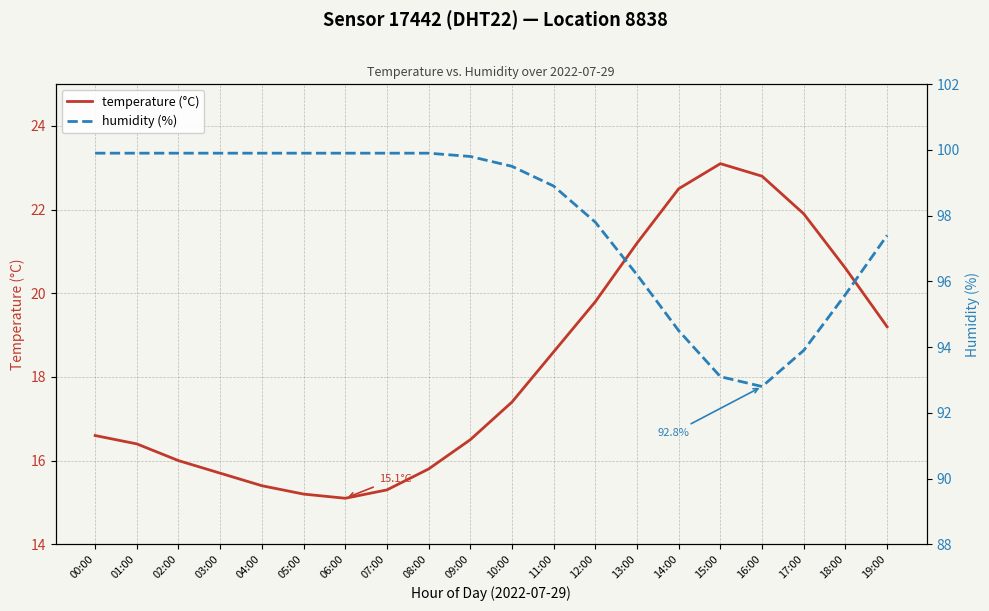

Rank the categories by humidity (%) value from highest to lowest.

00:00, 01:00, 02:00, 03:00, 04:00, 05:00, 06:00, 07:00, 08:00, 09:00, 10:00, 11:00, 12:00, 19:00, 13:00, 18:00, 14:00, 17:00, 15:00, 16:00